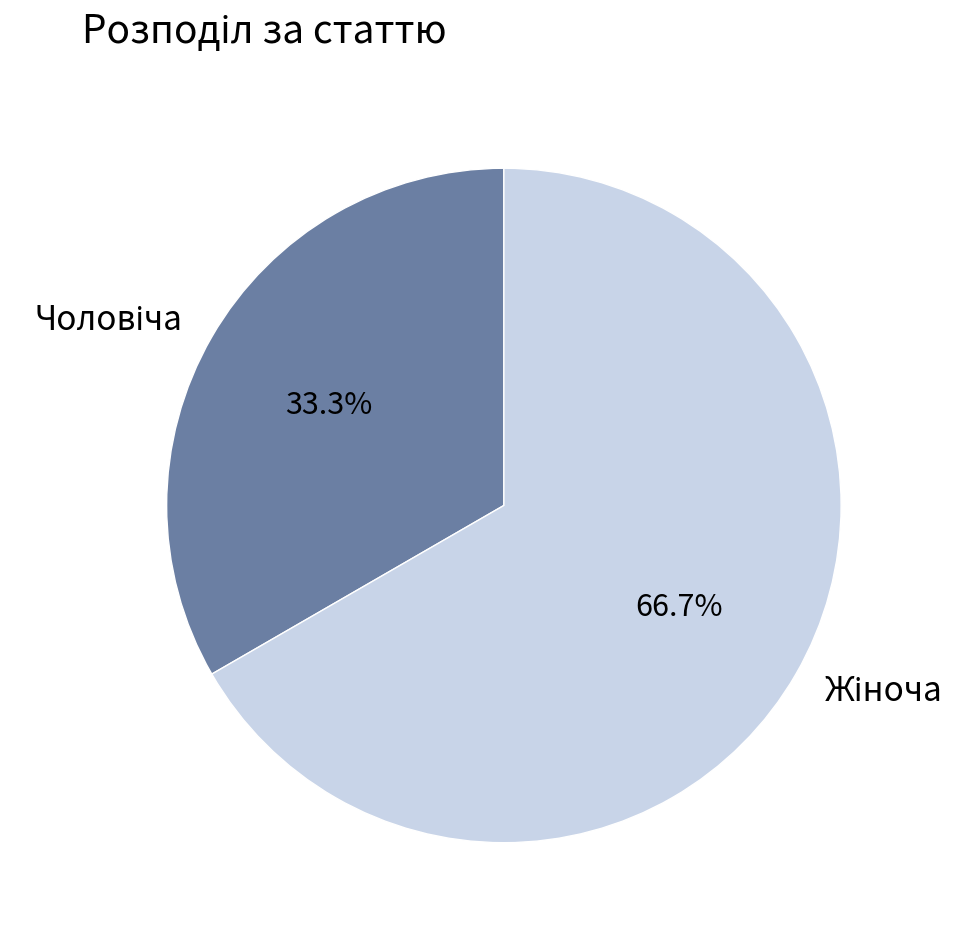

Is there any slice that represents more than half of the pie?

Yes